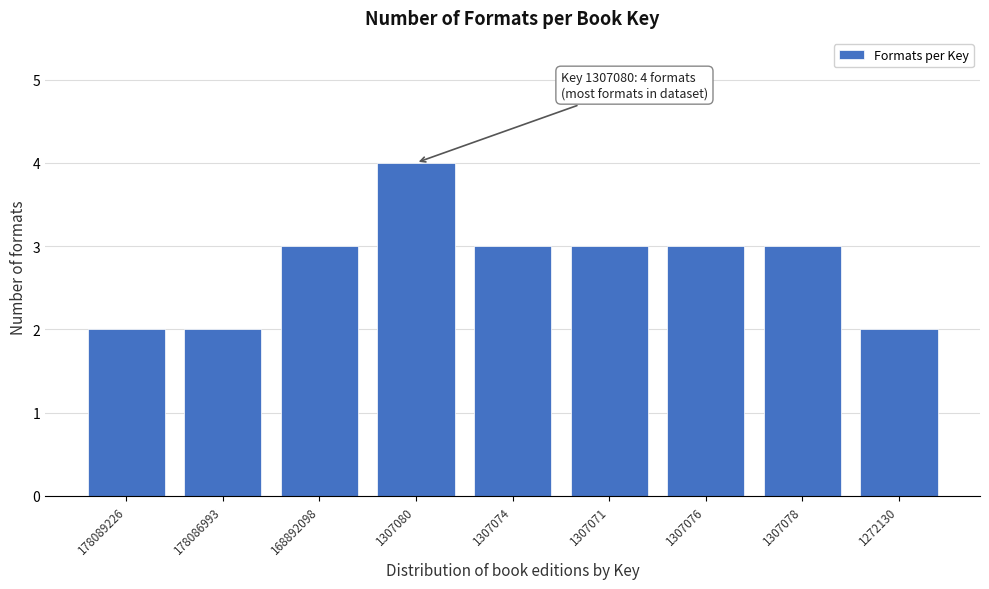

Reading left to right, what are all the values shown in this chart?

2	2	3	4	3	3	3	3	2